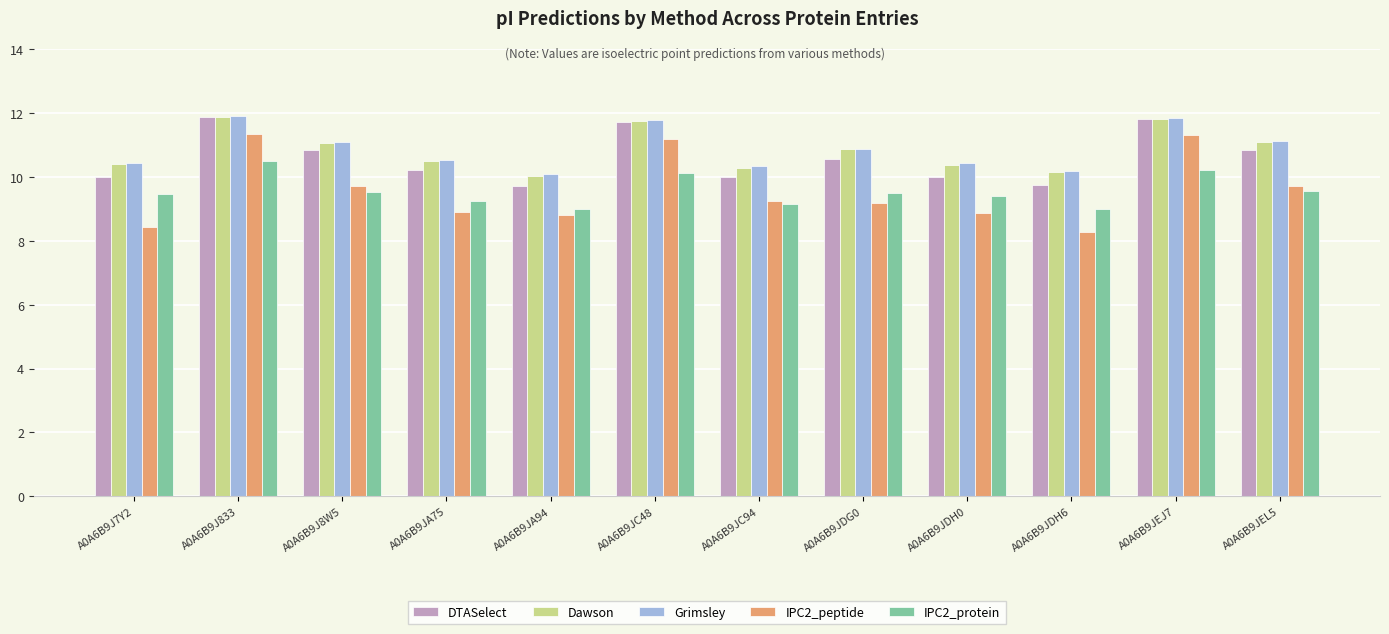

Is the value of IPC2_protein at A0A6B9J833 greater than the value of IPC2_peptide at A0A6B9J7Y2?

Yes